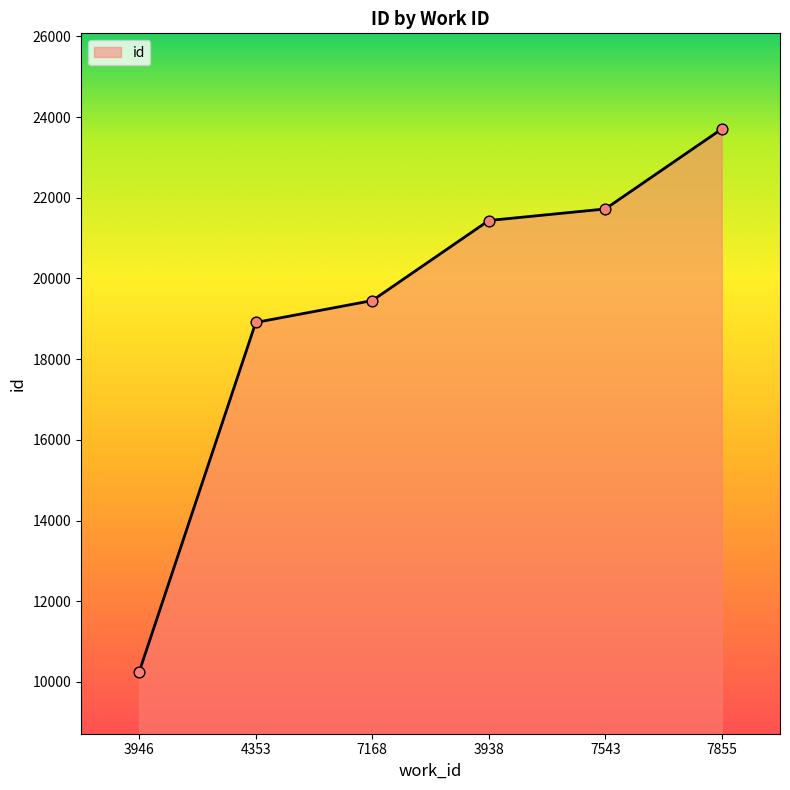

What is the ratio of the value at 7168 to the value at 7855?

0.8